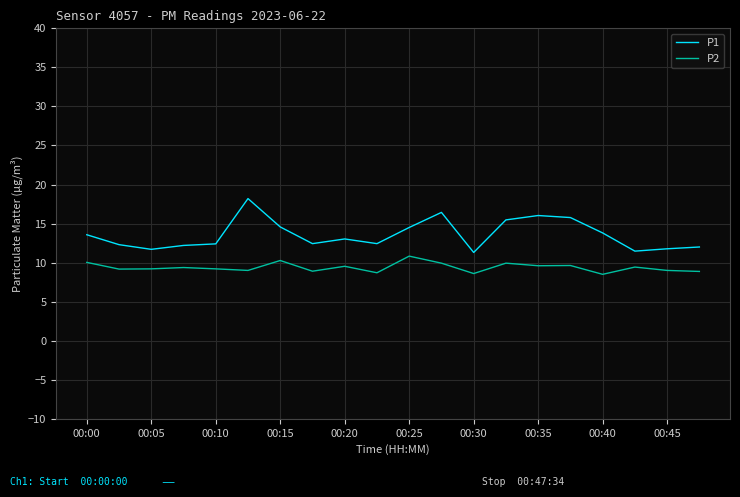

What is the smallest value displayed?

8.5